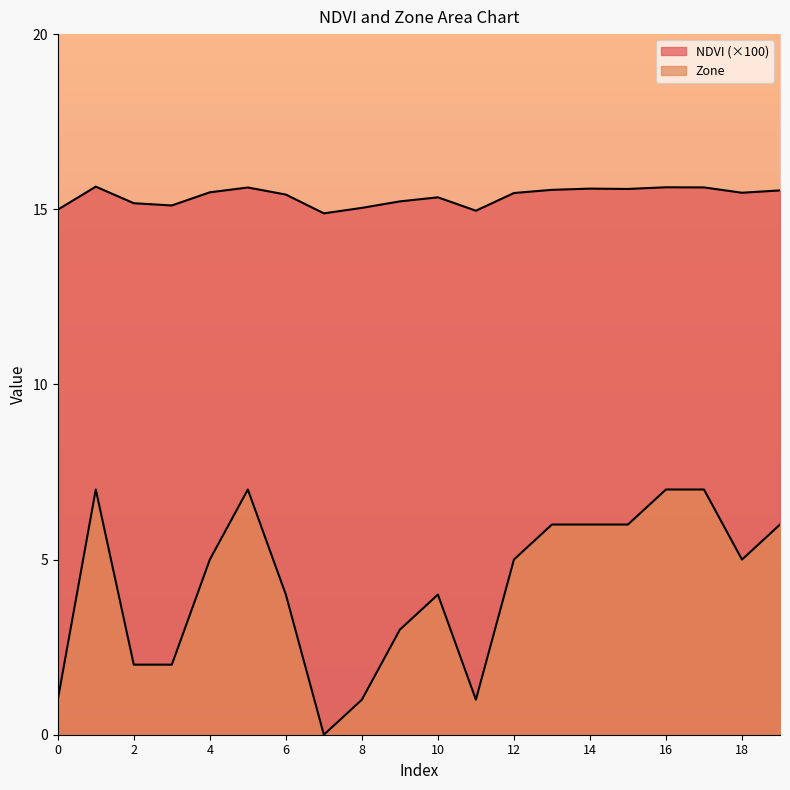

Rank the series at 8 from lowest to highest value.

Zone, NDVI